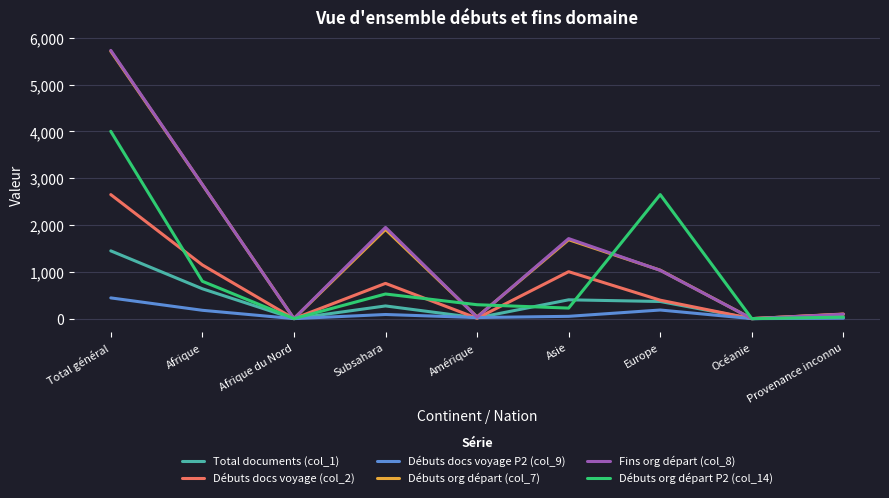

The value of Débuts org départ (col_7) at Total général is 5714. True or false?

True